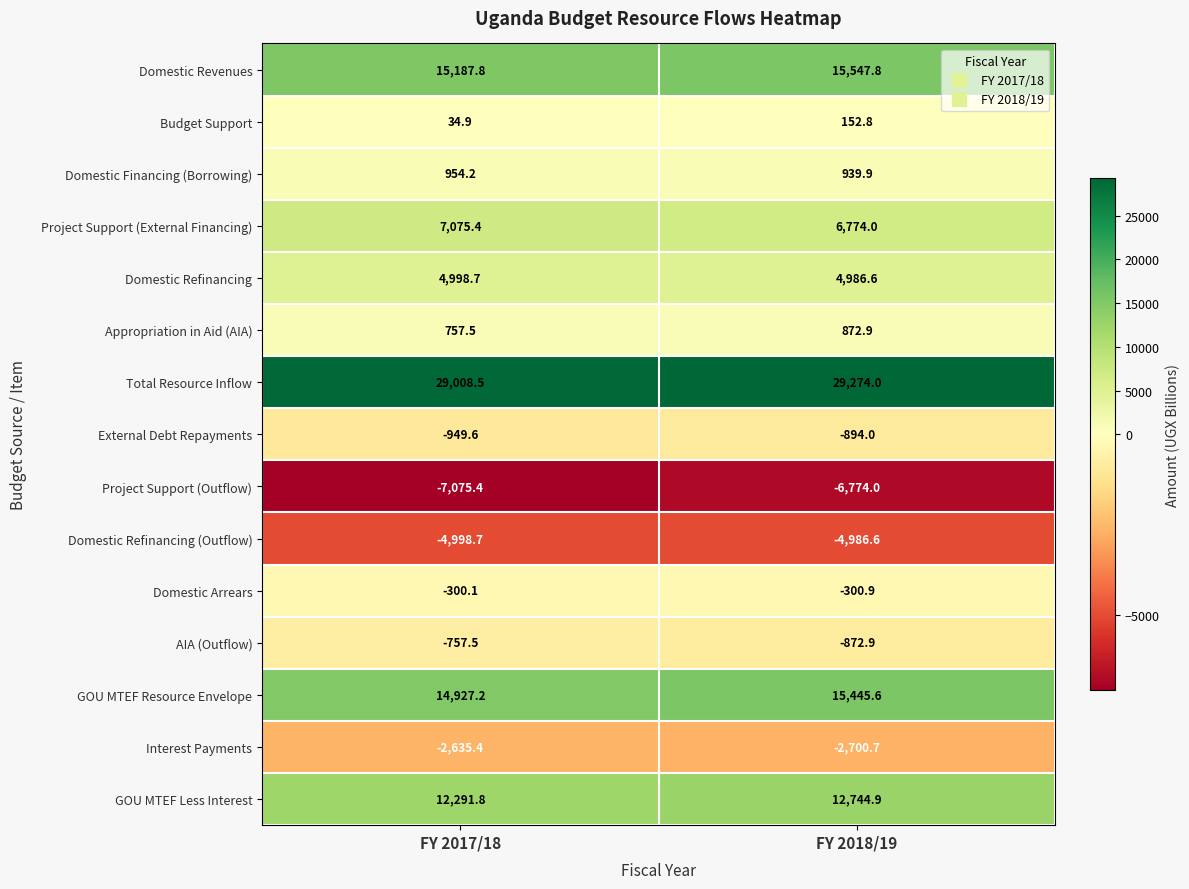

Is it true that Project Support (External Financing) equals 7075.4 at FY 2017/18?

True